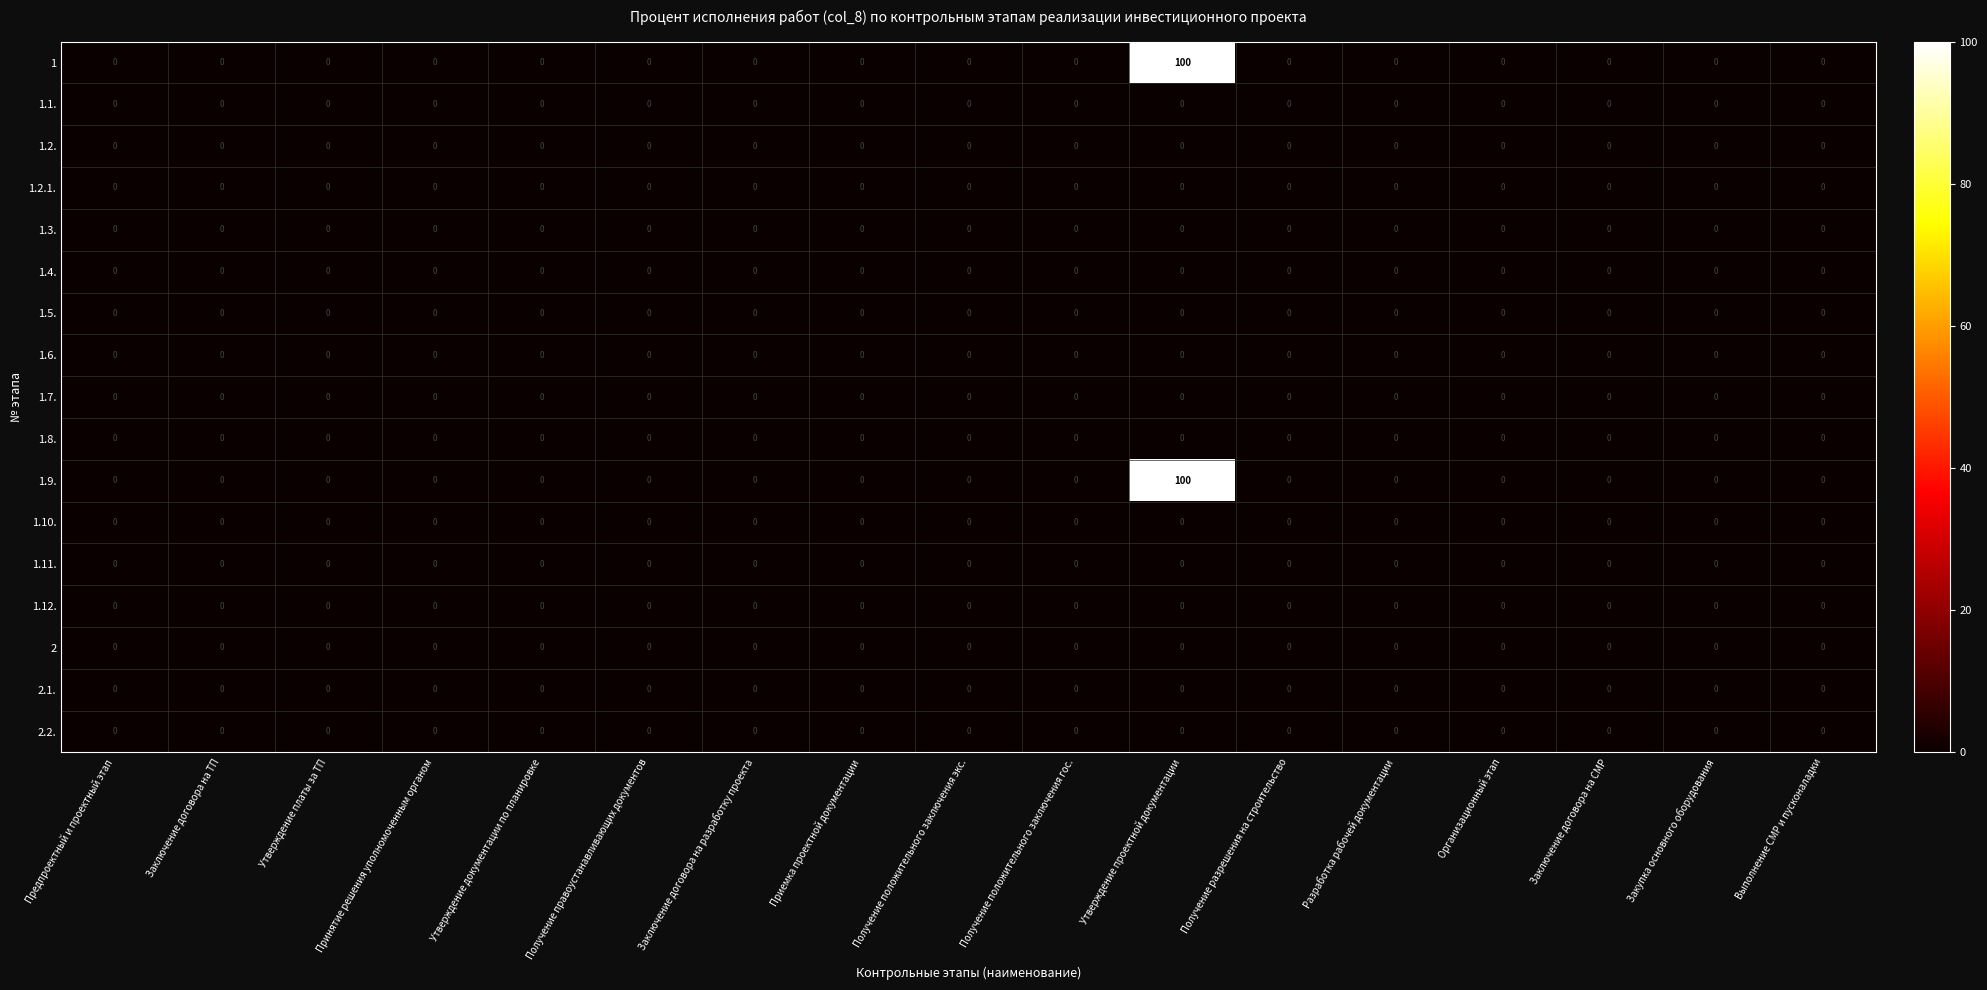

Is it true that 1.9. equals -70 at Утверждение документации по планировке?

False